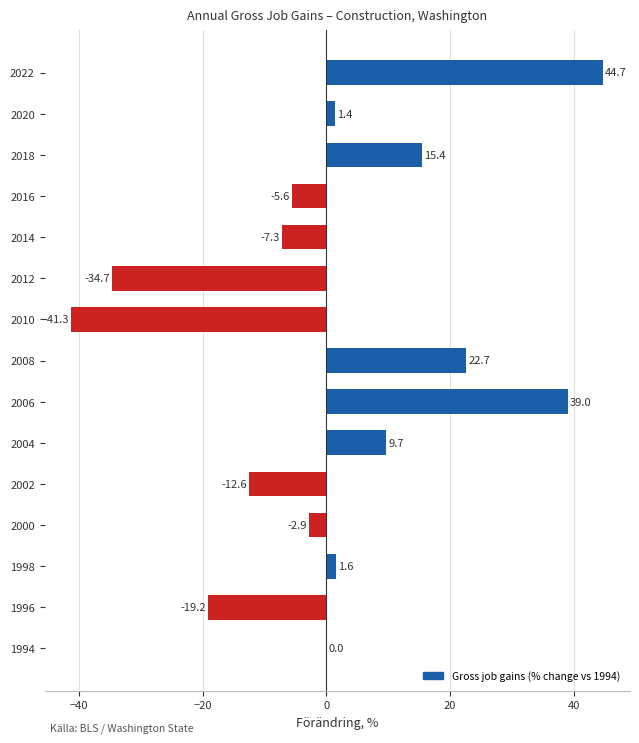

Is it true that the value at 2022 is 72.7?

False